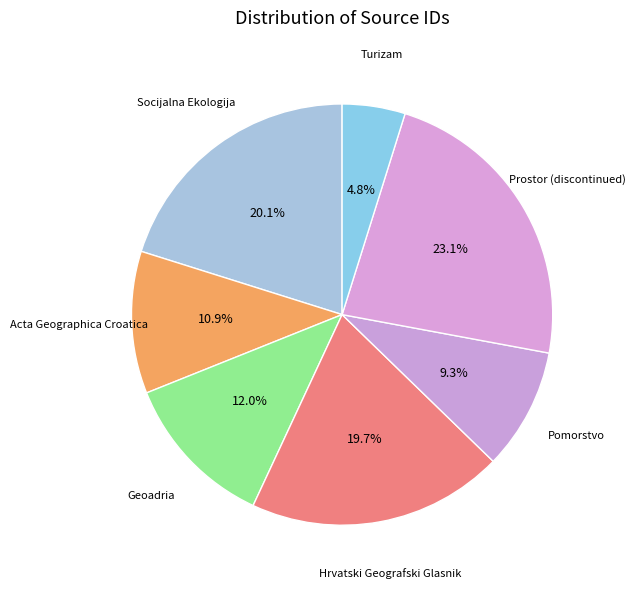

Count the number of slices in the pie.

7